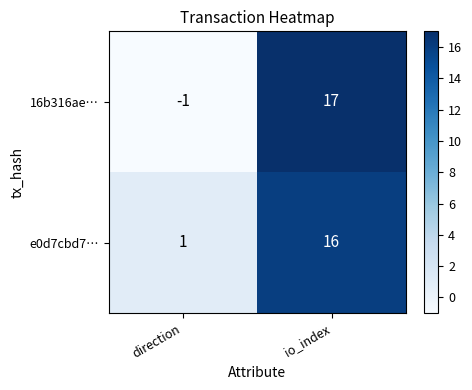

Where is e0d7cbd7… nearest to the value 8?

direction